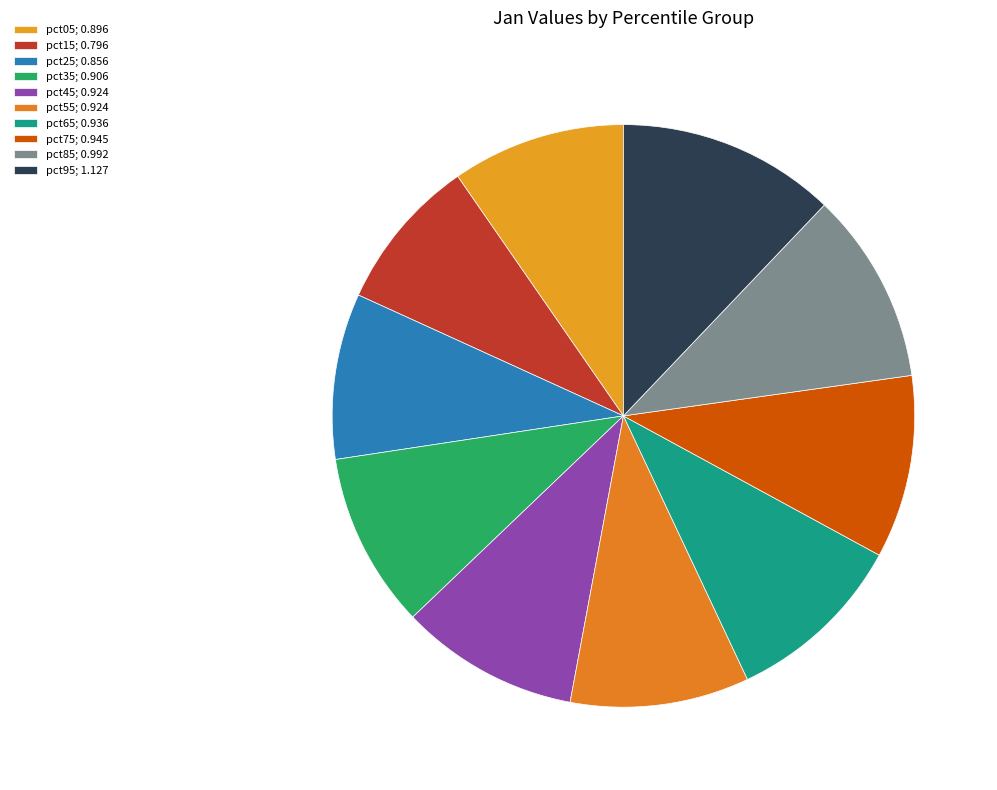

What is the change in value from pct25 to pct75?

+0.1